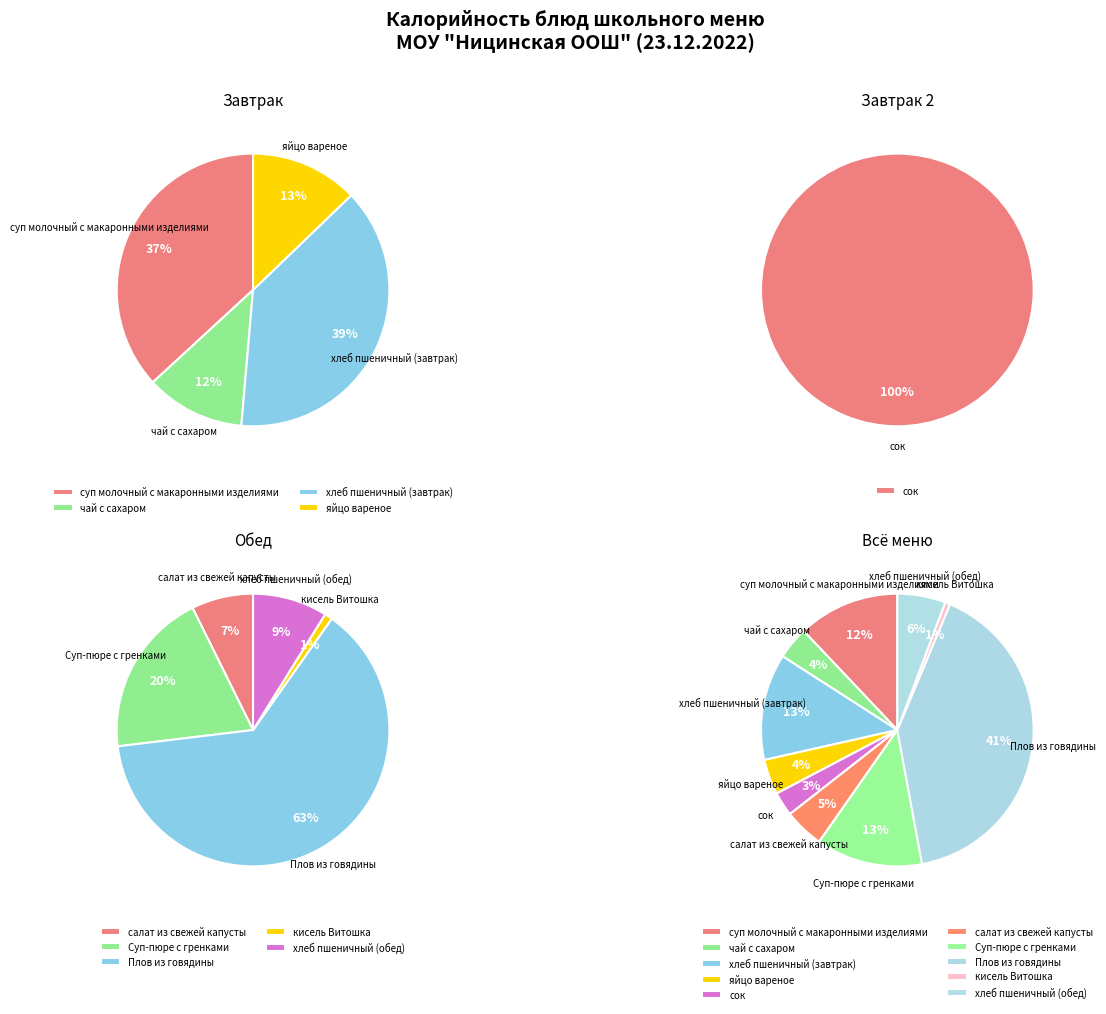

What is the ratio of the value at хлеб пшеничный (обед) to the value at хлеб пшеничный (завтрак)?

0.5